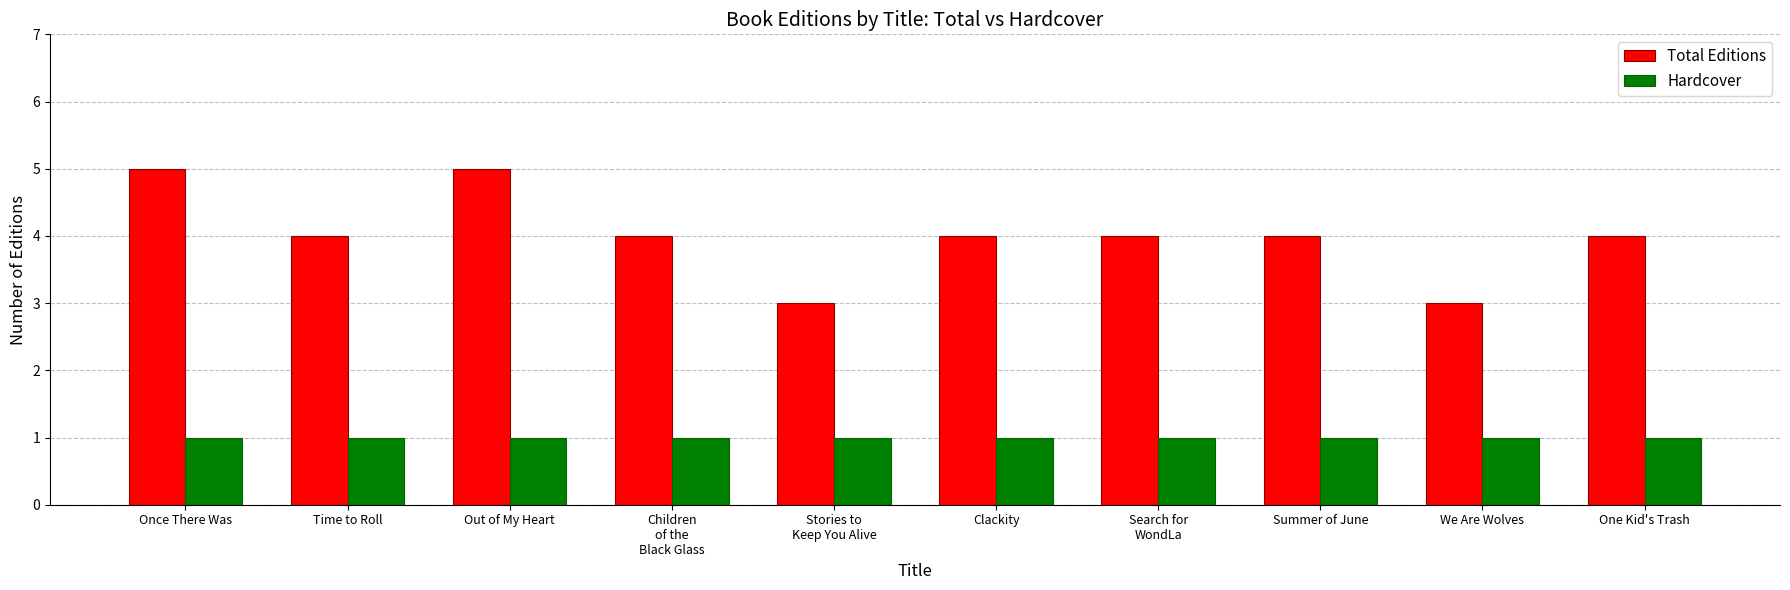

What is the total value across all series at We Are Wolves?

4